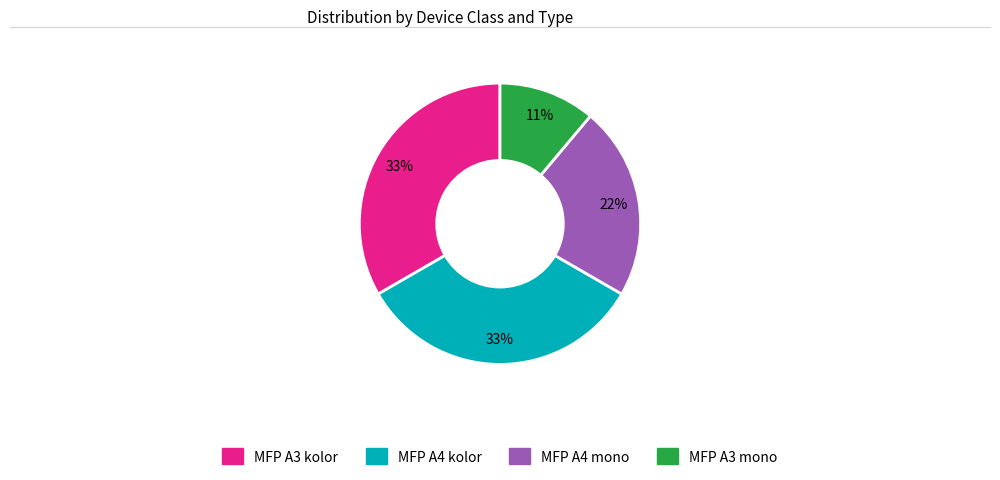

Is there any slice that represents more than half of the pie?

No